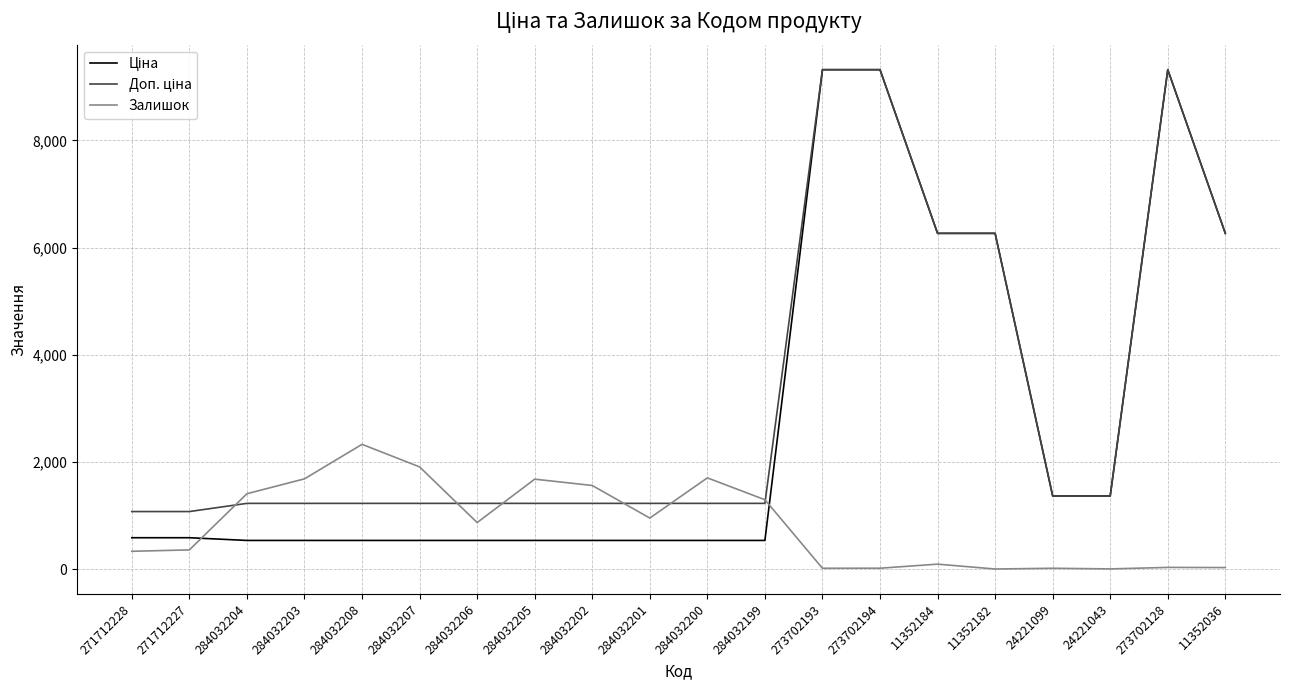

What is the spread (max minus min) of values at 284032200?

1167.6